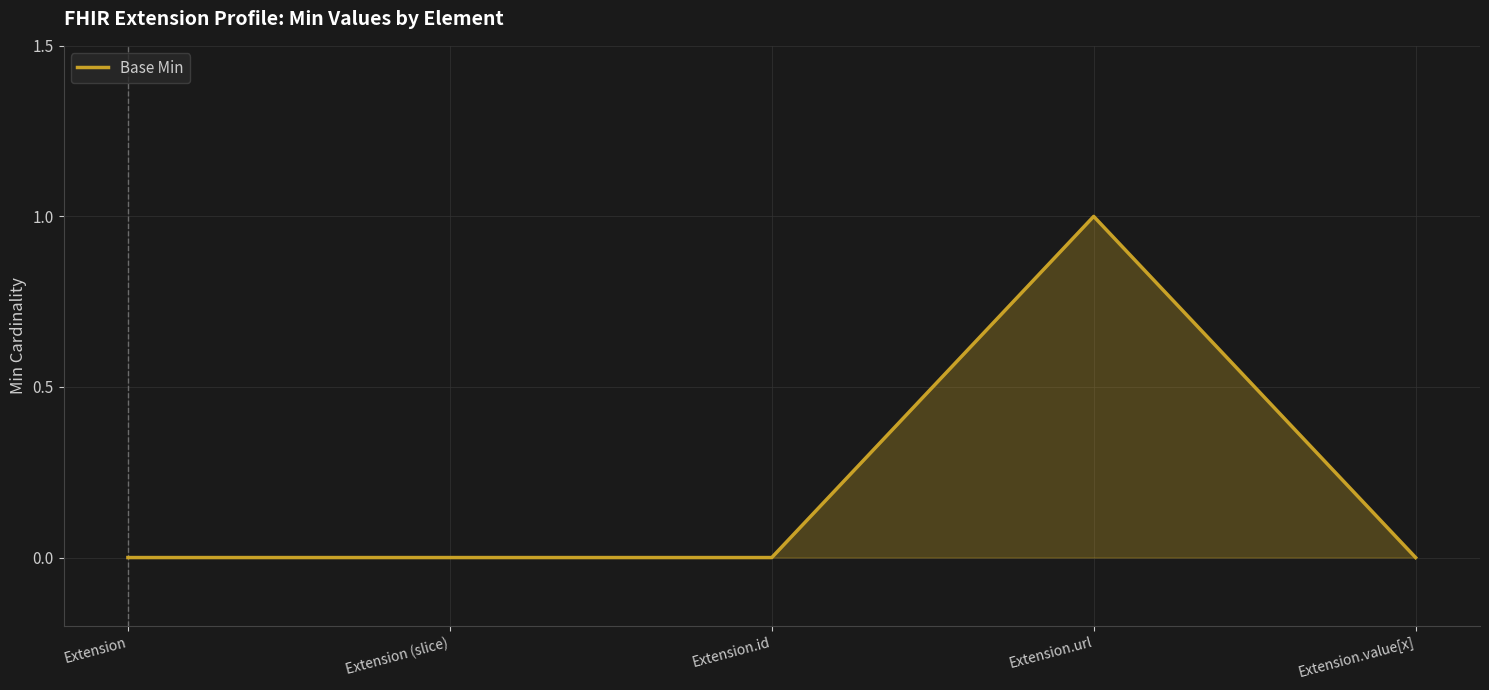

How many lines are shown in the chart?

1